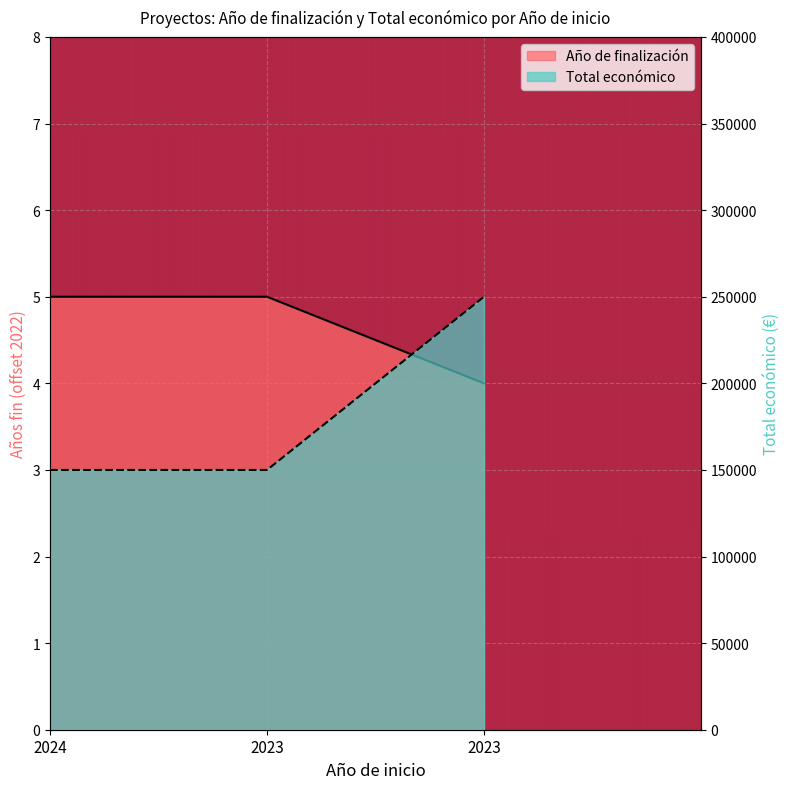

At which category does the chart reach its minimum across all series?

2023